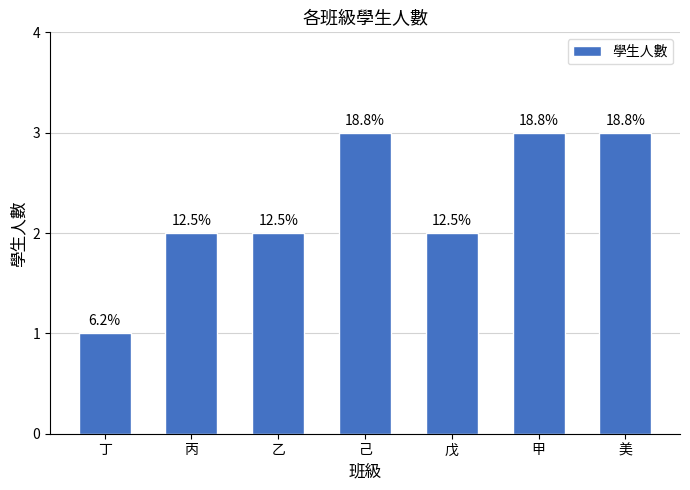

Reading left to right, list all the values displayed in this chart.

丁=1	丙=2	乙=2	己=3	戊=2	甲=3	美=3